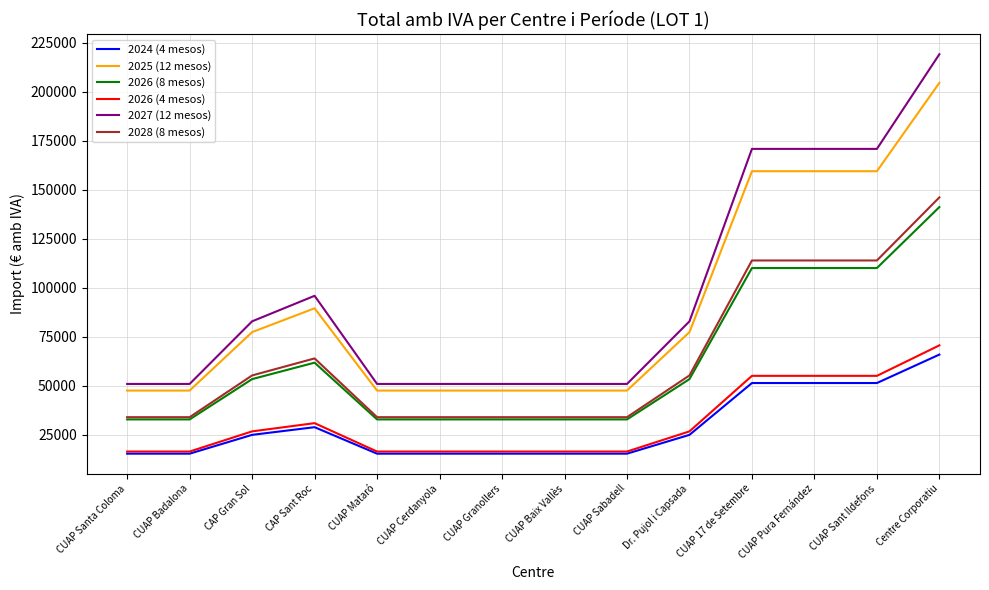

What is the maximum value shown in the chart?

219121.6